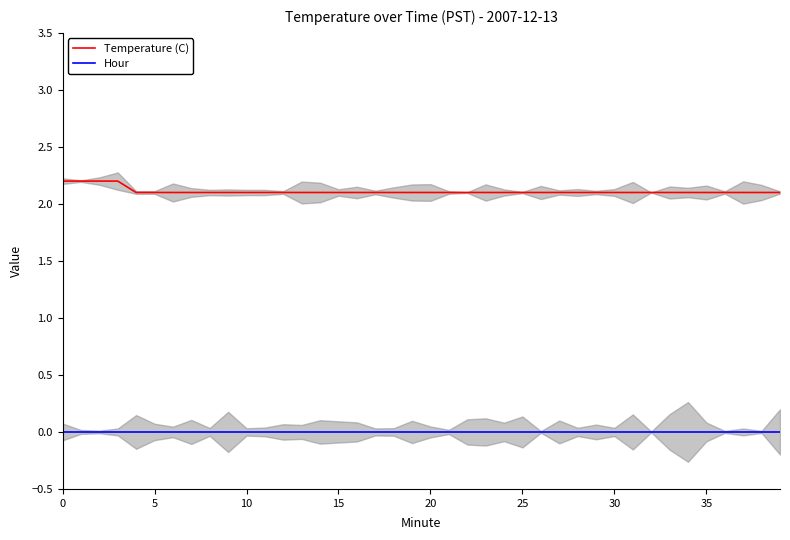

True or false: Temperature (C) and Hour cross at least once.

False